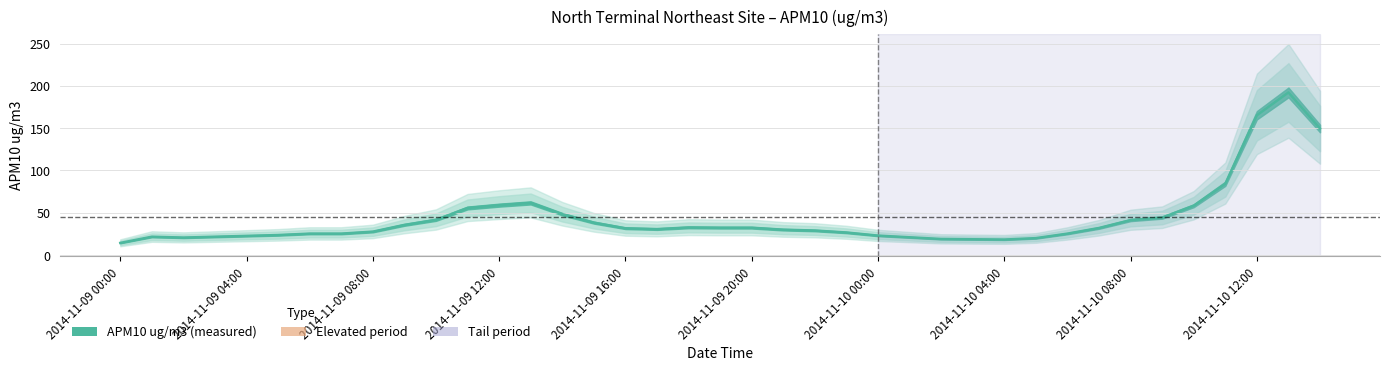

Which label corresponds to the largest value in the chart?

2014-11-10 13:00